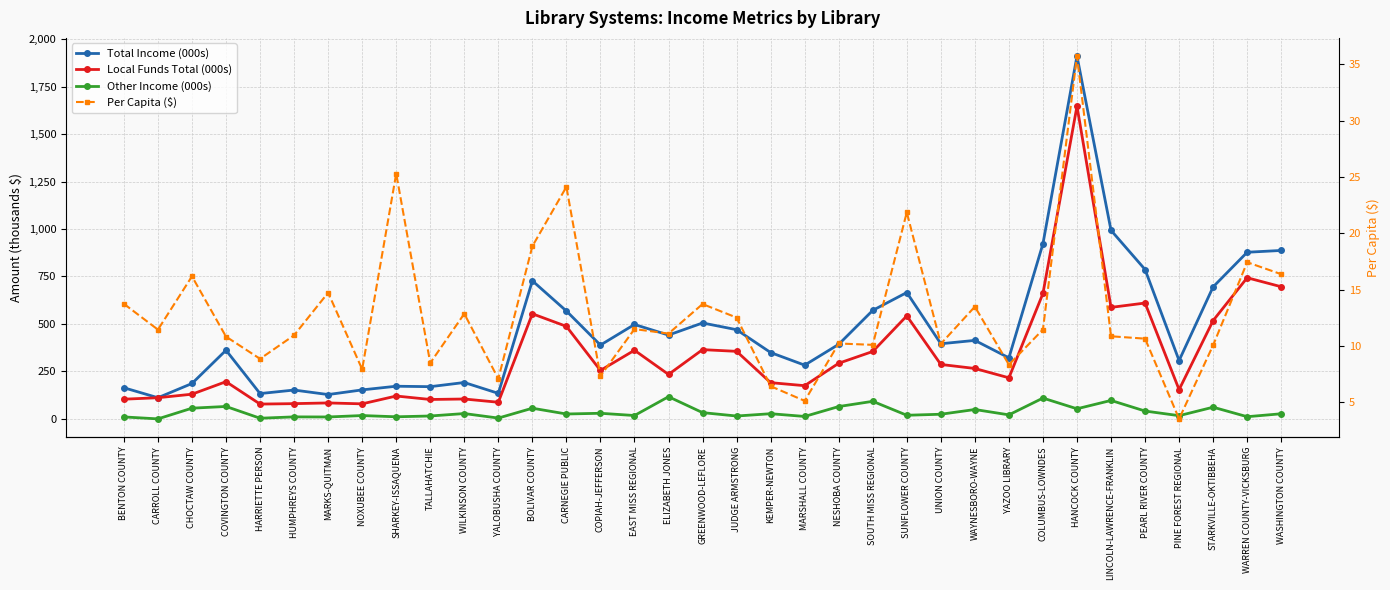

What is the sum of all Total Income (000s) values?

16427.7